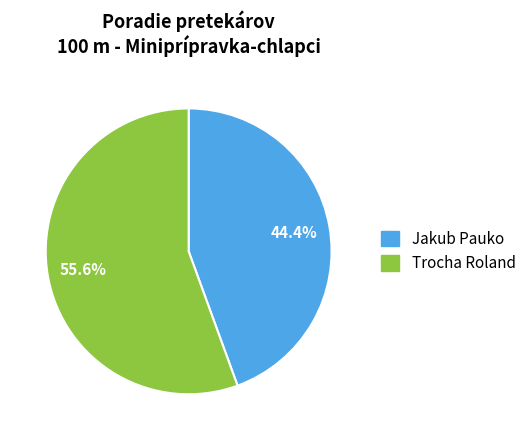

What is the total percentage of Trocha Roland and Jakub Pauko?

100.0%